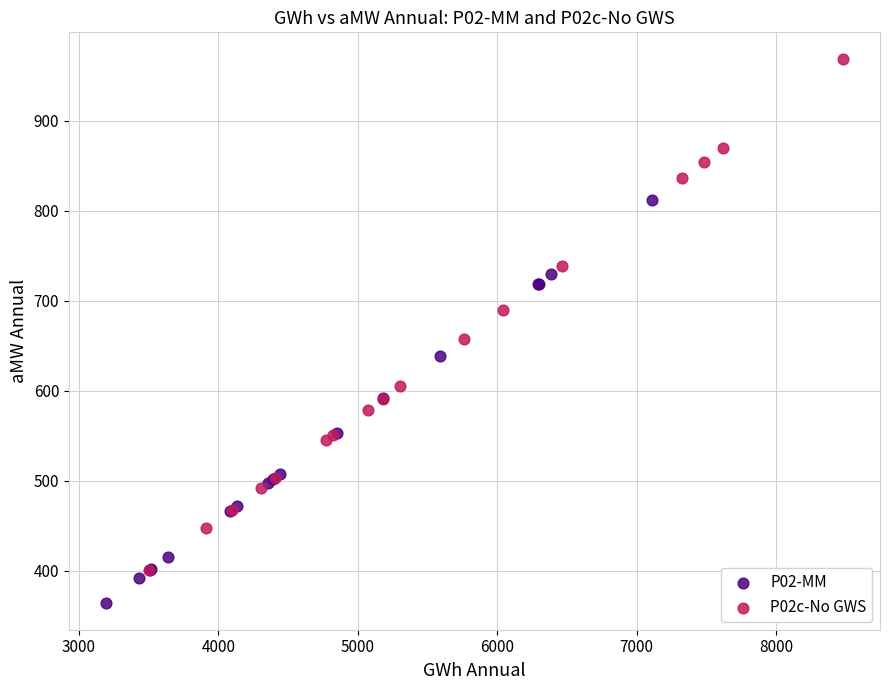

Which series reaches the minimum Y coordinate?

P02-MM